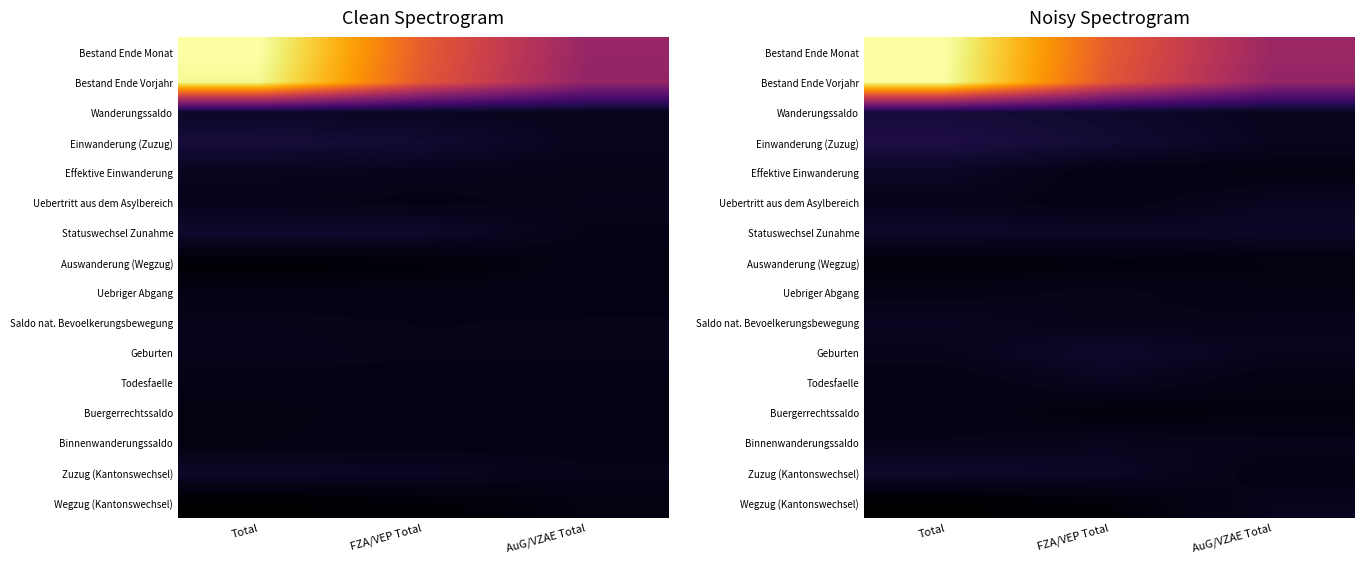

What is the spread (max minus min) of values at FZA/VEP Total?

5745.8